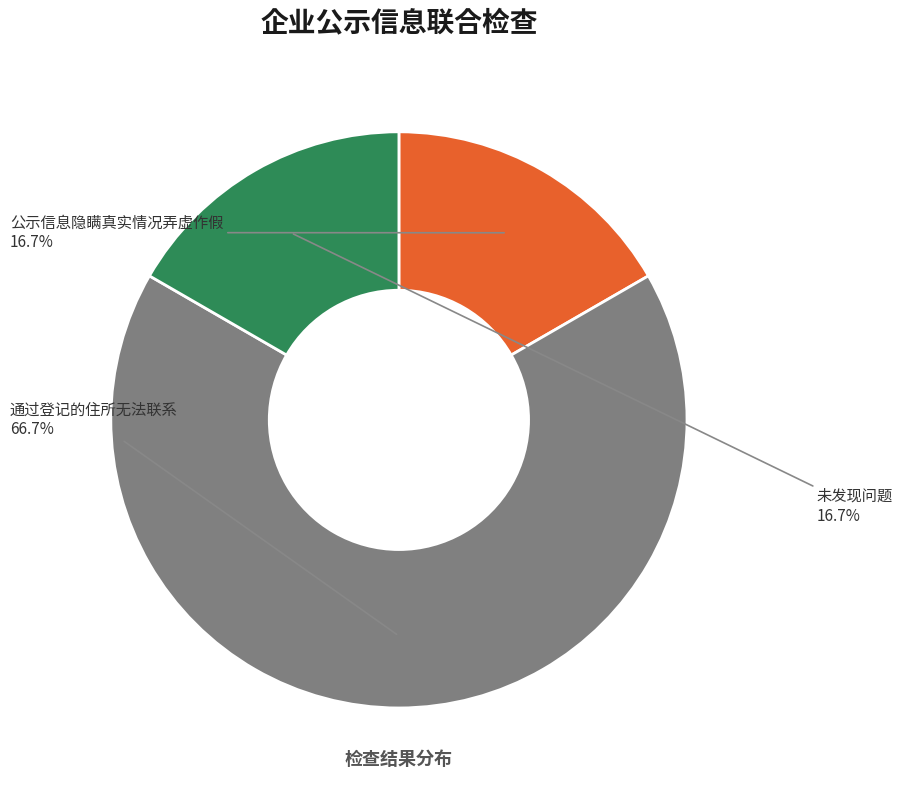

Does any single category account for the majority?

Yes